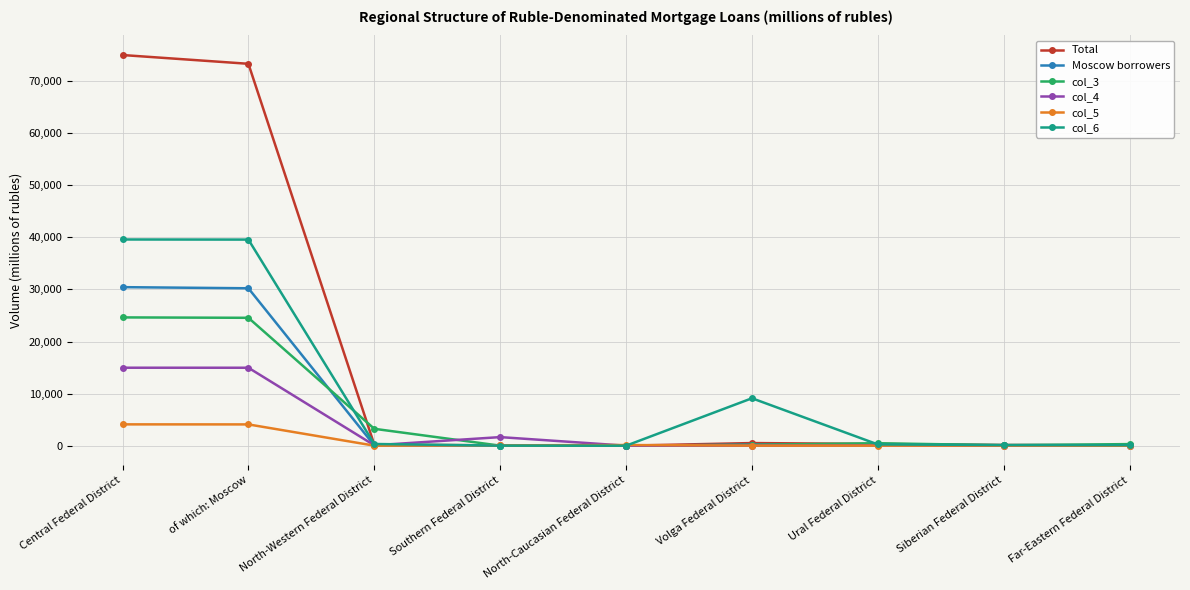

What is the label of the 1st point from the left?

Central Federal District